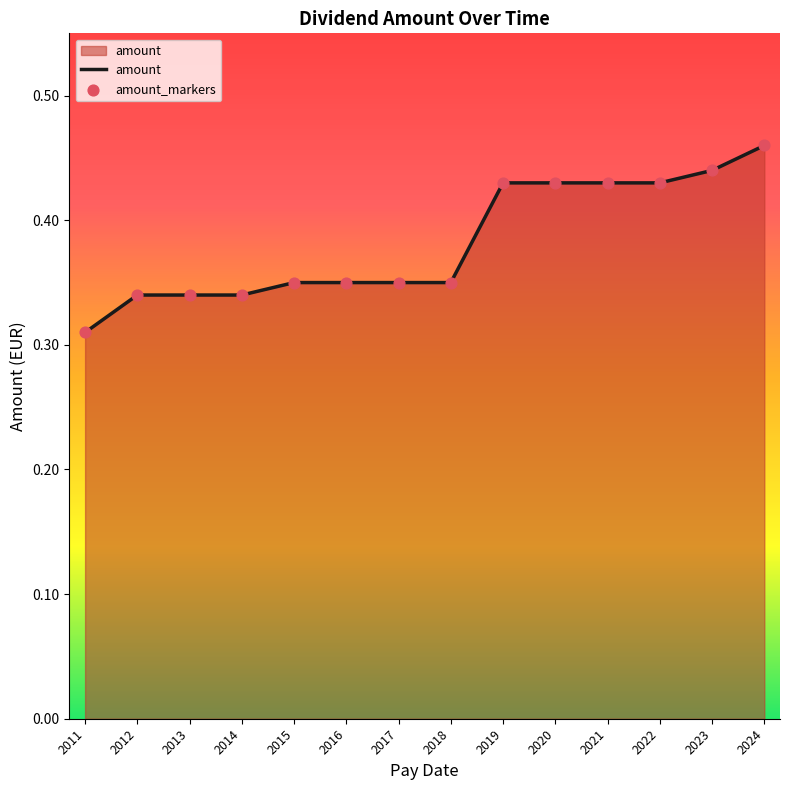

Where is the data nearest to the value 0?

2011